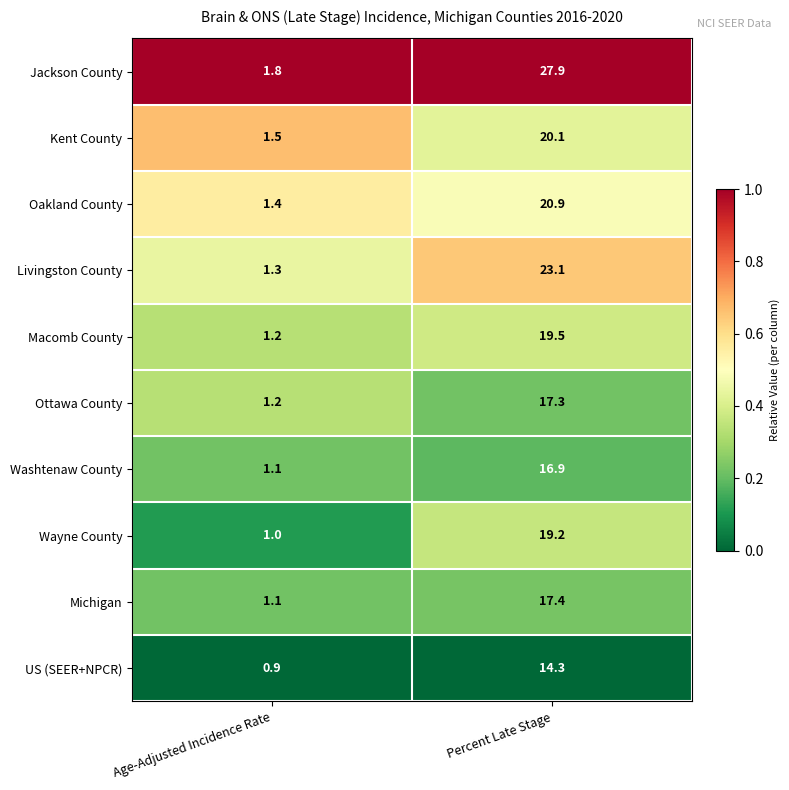

What is the sum of the Ottawa County values at Percent Late Stage and Age-Adjusted Incidence Rate?

18.5